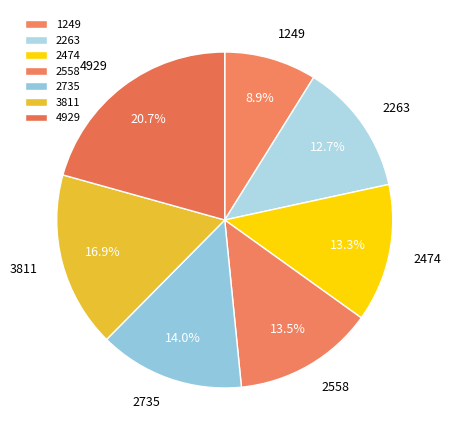

Which category has the smallest portion of the pie?

1249